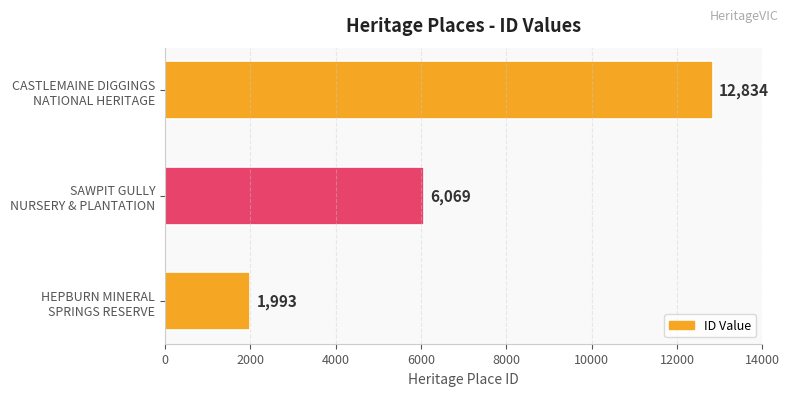

How many values are between 1993 and 12834?

3